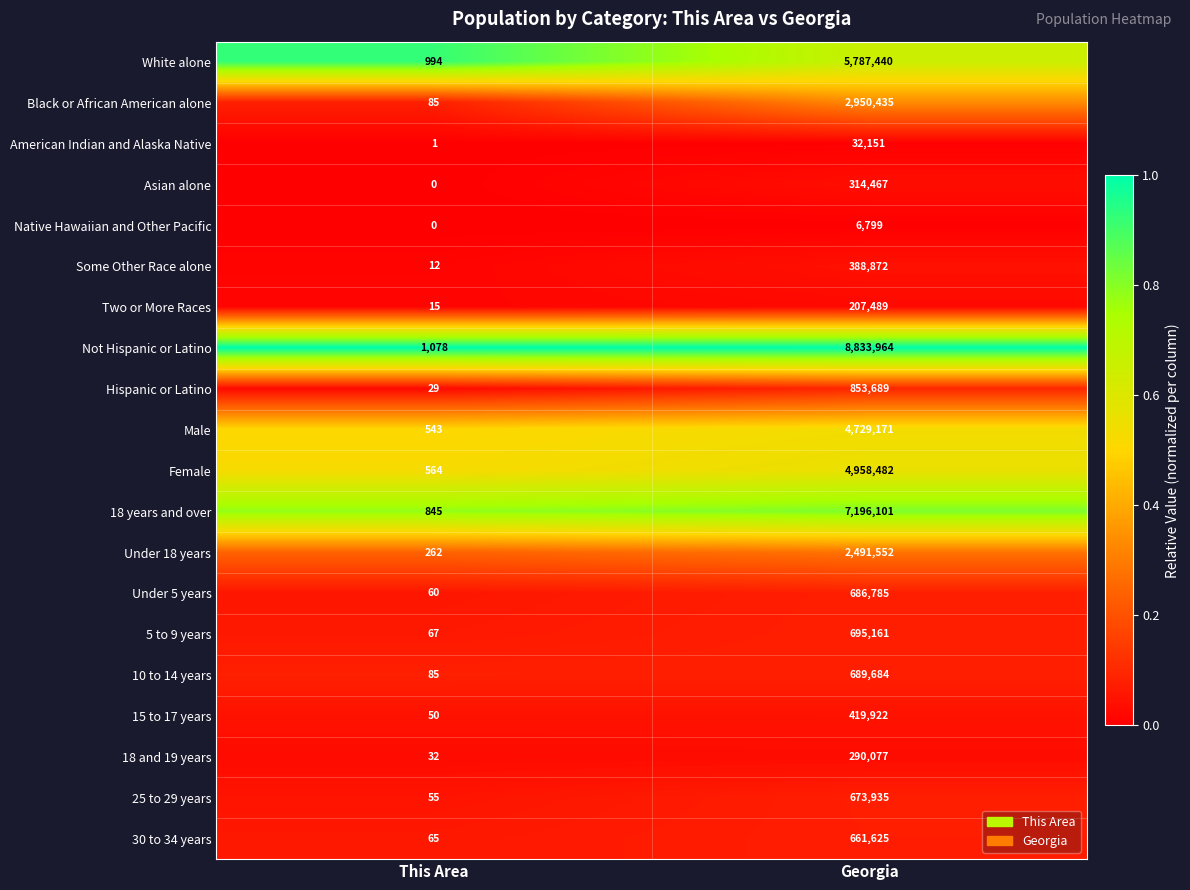

Which label corresponds to the smallest value in the chart?

This Area